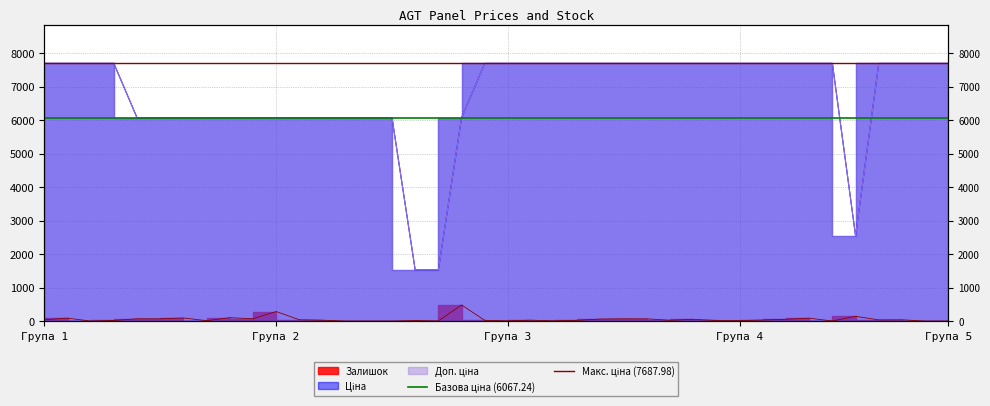

The value of Базова ціна (6067.24) at Група 2 is 2802.4. True or false?

False